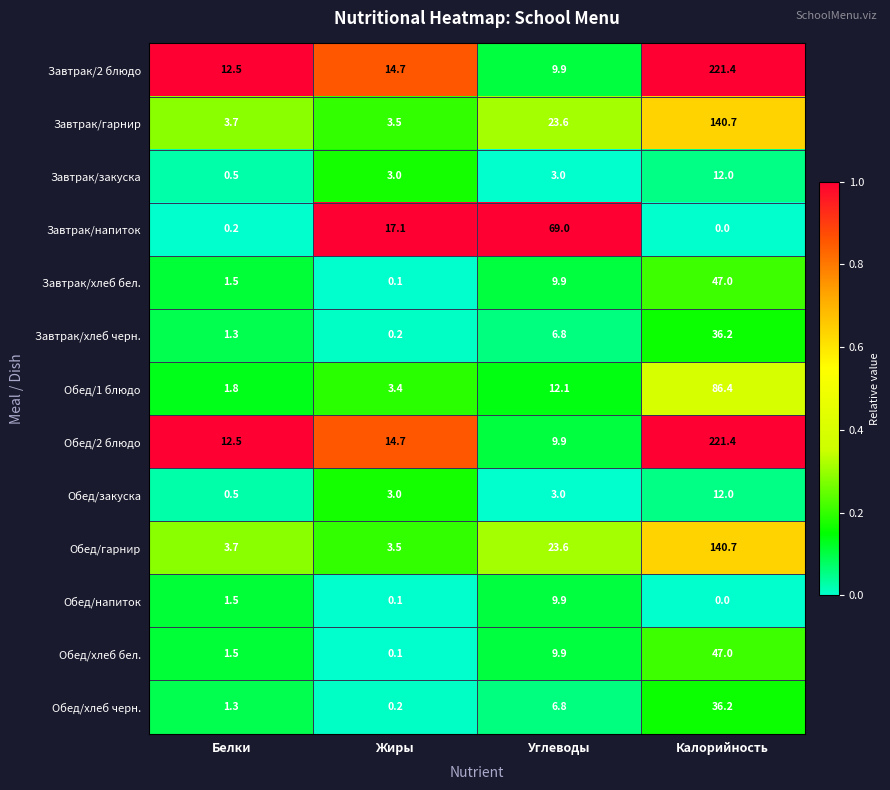

What value does the Обед/хлеб черн. series have at Белки?

1.3